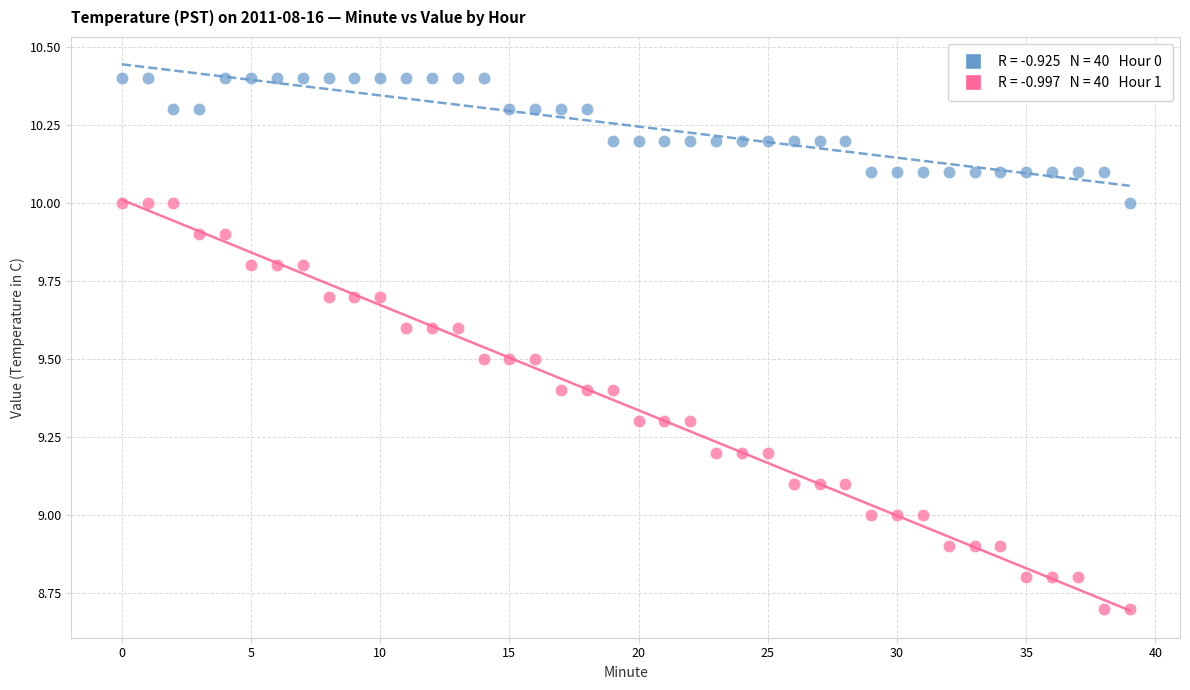

Across all data points, what is the range of Y values (max minus min)?

1.7